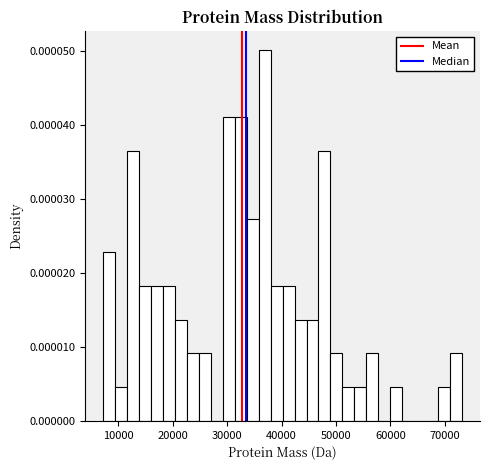

Read against the x-axis, roughly where is the centre of the tallest bar?

37000